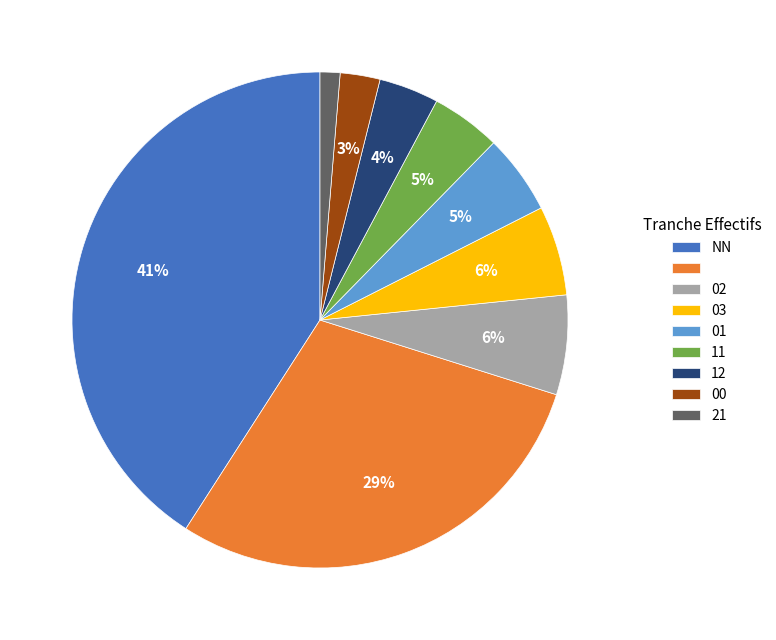

Count the number of slices in the pie.

9